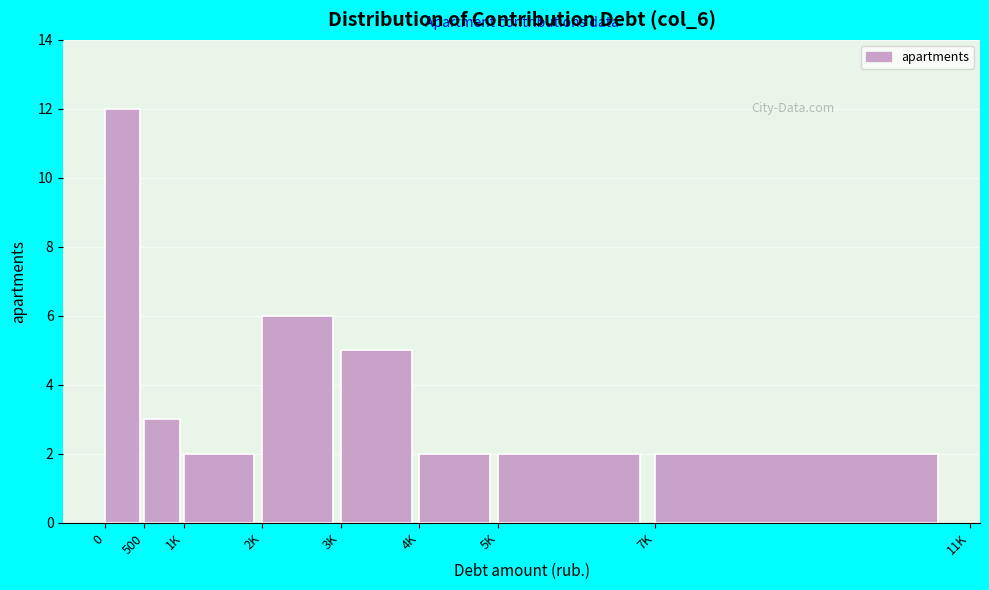

Reading left to right, extract all data points from this chart.

12	3	2	6	5	2	2	2